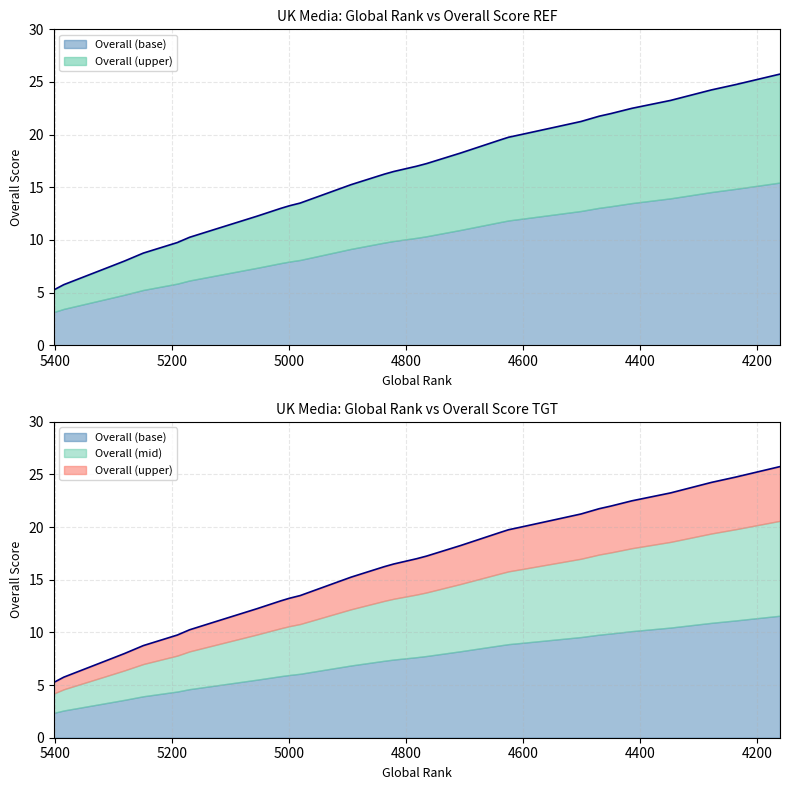

Reading left to right, transcribe all the data shown in this chart.

Overall: 5402=5.2	5385=5.8	5304=7.5	5281=8.0	5249=8.8	5249=8.8	5220=9.2	5220=9.2	5220=9.2	5191=9.8	5170=10.2	5127=11.0	5127=11.0	5055=12.2	5014=13.0	4999=13.2	4999=13.2	4981=13.5	4894=15.2	4837=16.2	4821=16.5	4782=17.0	4782=17.0	4765=17.2	4765=17.2	4707=18.2	4639=19.5	4625=19.8	4604=20.0	4542=20.8	4501=21.2	4470=21.8	4450=22.0	4450=22.0	4414=22.5	4348=23.2	4278=24.2	4237=24.8	4161=25.8	4161=25.8
Global_rank_norm: 5402=5.2	5385=5.8	5304=7.5	5281=8.0	5249=8.8	5249=8.8	5220=9.2	5220=9.2	5220=9.2	5191=9.8	5170=10.2	5127=11.0	5127=11.0	5055=12.2	5014=13.0	4999=13.2	4999=13.2	4981=13.5	4894=15.2	4837=16.2	4821=16.5	4782=17.0	4782=17.0	4765=17.2	4765=17.2	4707=18.2	4639=19.5	4625=19.8	4604=20.0	4542=20.8	4501=21.2	4470=21.8	4450=22.0	4450=22.0	4414=22.5	4348=23.2	4278=24.2	4237=24.8	4161=25.8	4161=25.8